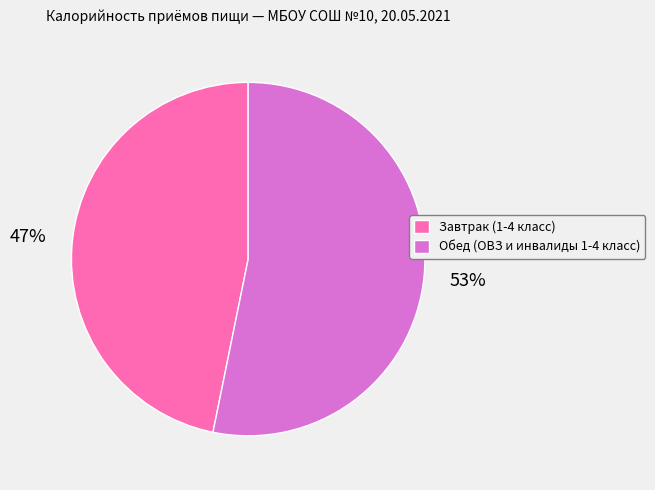

Count the number of slices in the pie.

2